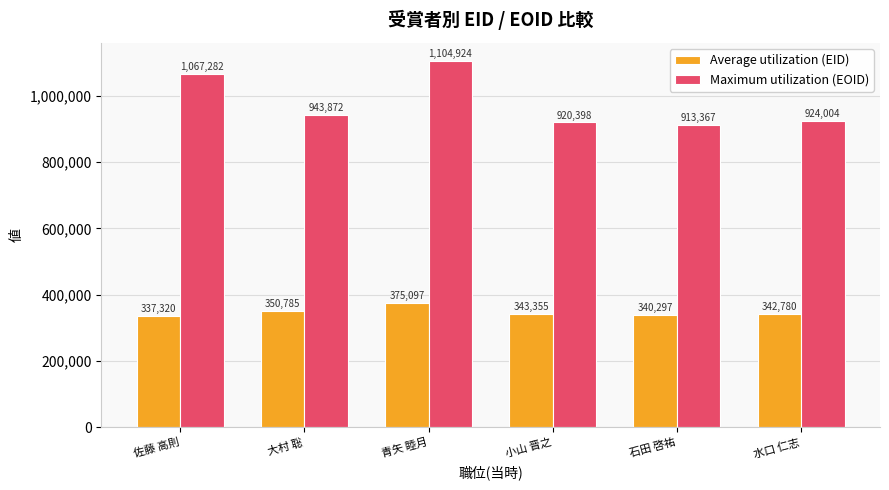

Rank the series at 青矢 睦月 from highest to lowest value.

Maximum utilization (EOID), Average utilization (EID)